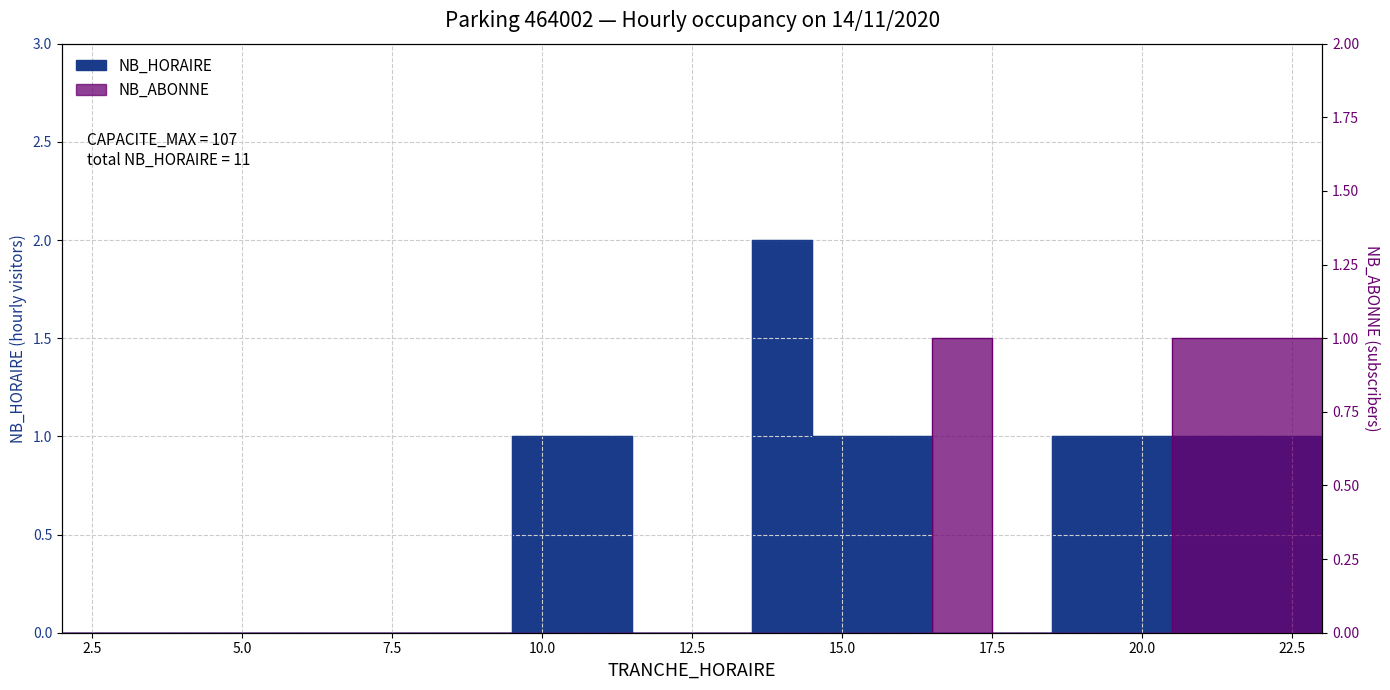

Count the NB_HORAIRE values in the range 0 to 1.

21